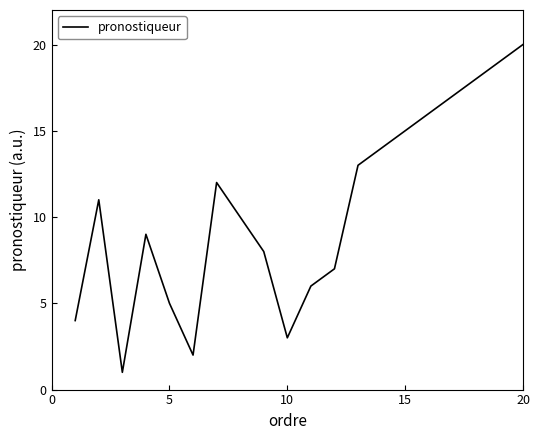

What is the greatest value displayed?

20